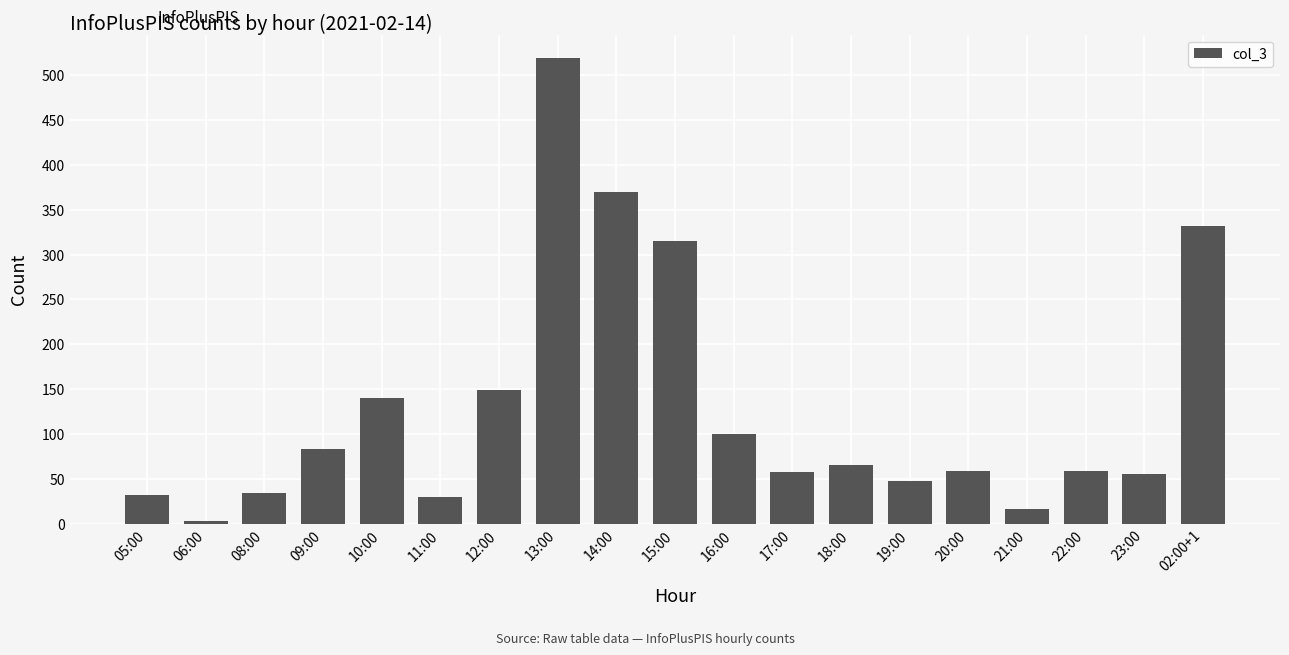

Is it true that the value at 11:00 is 30?

True